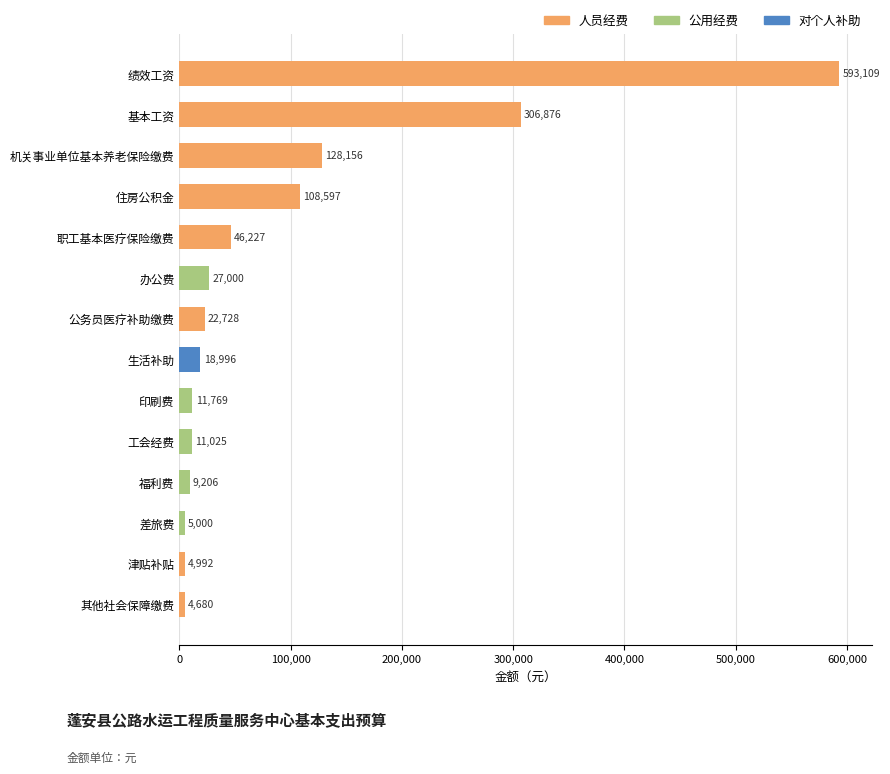

Count the number of data series in this chart.

1